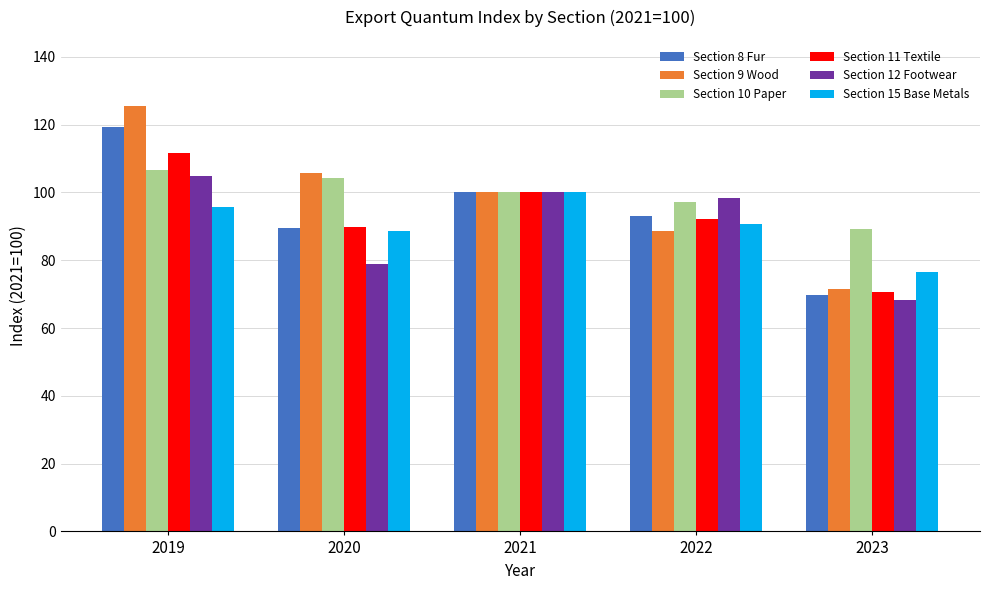

Is the value of Section 12 Footwear at 2019 greater than the value of Section 11 Textile at 2022?

Yes